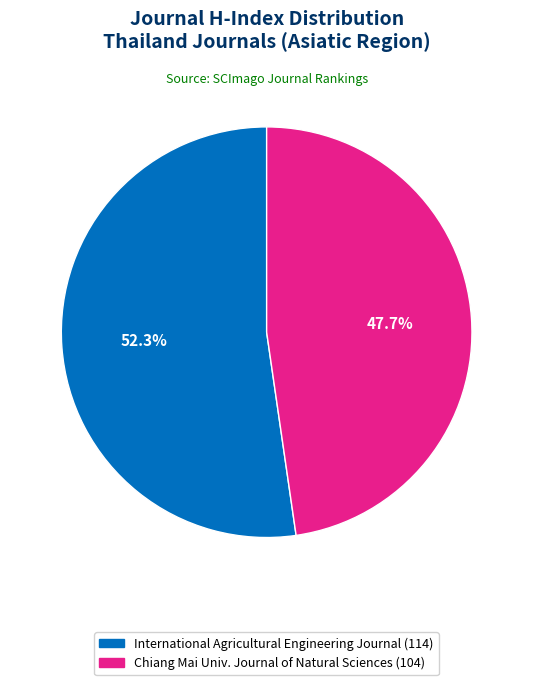

Does any single category account for the majority?

Yes